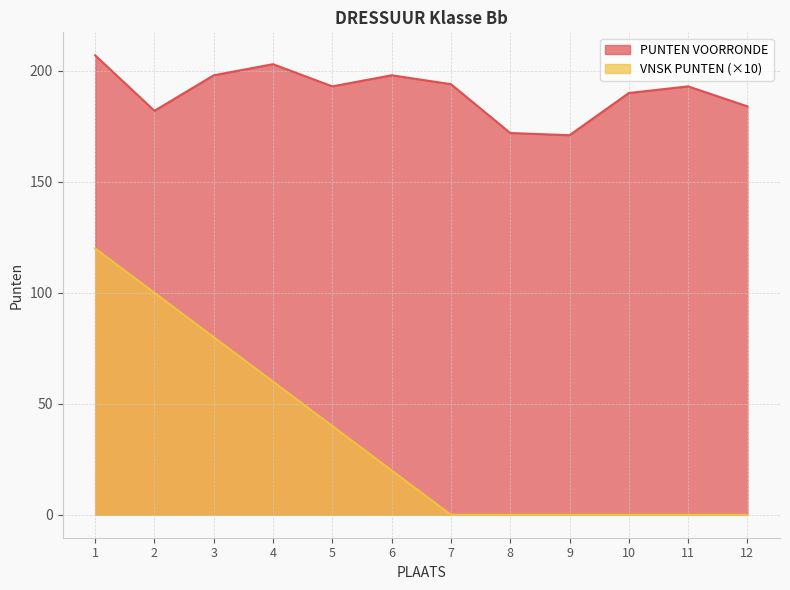

The VNSK PUNTEN series shows 31 at 4. True or false?

False